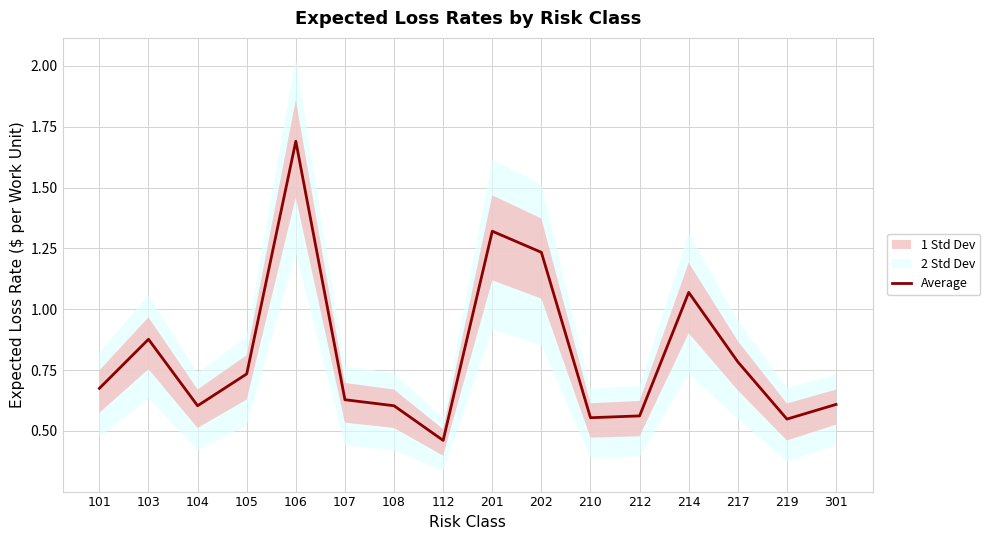

Is it true that the value at 105 is 1.1?

False